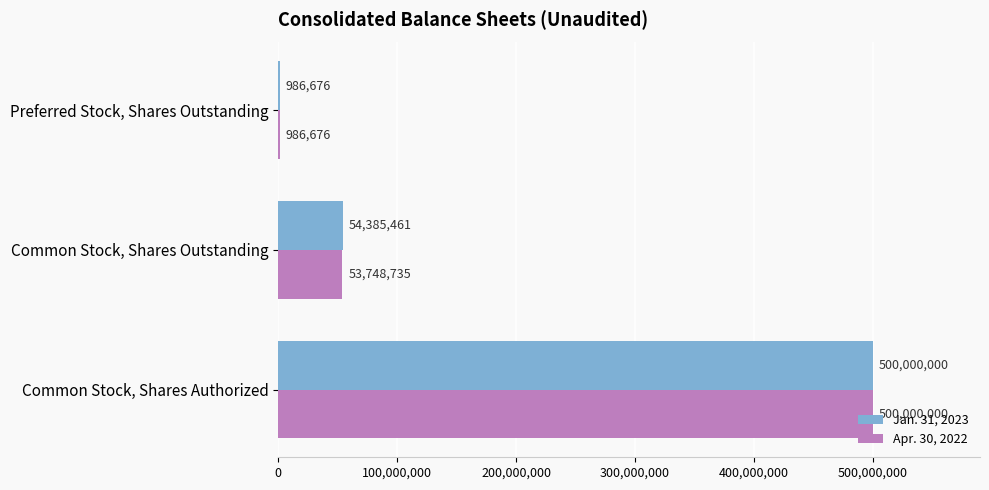

What is the highest value of the Jan. 31, 2023 series?

500000000